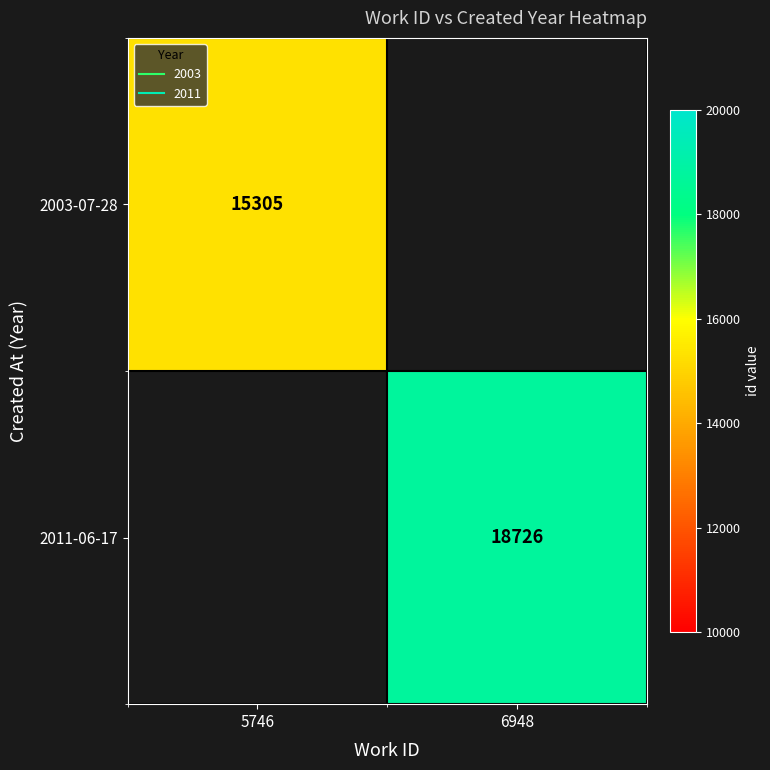

The 2003-07-28 series shows 15305.0 at 5746. True or false?

True